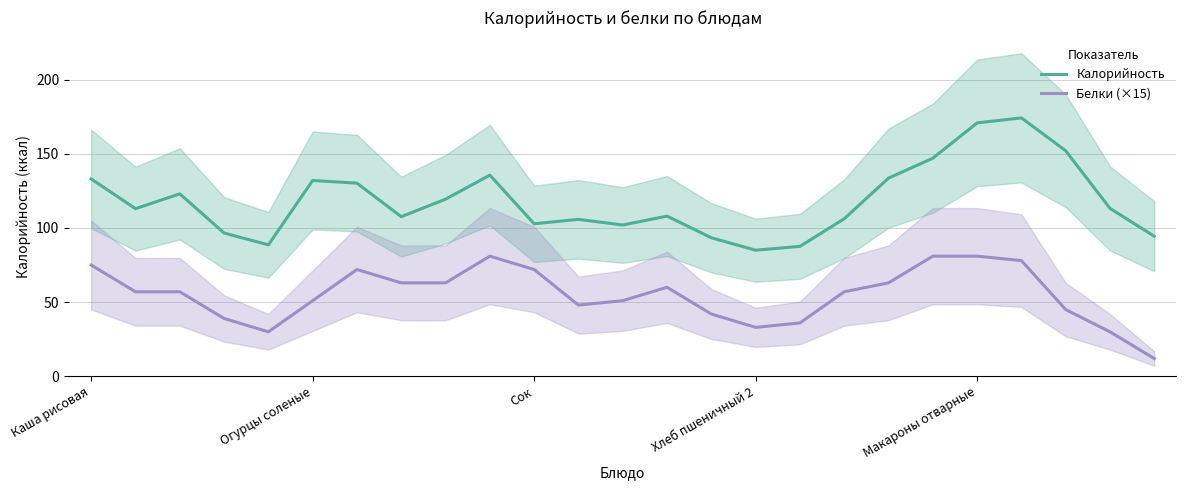

How many data points in Белки (×15) are less than 57?

11